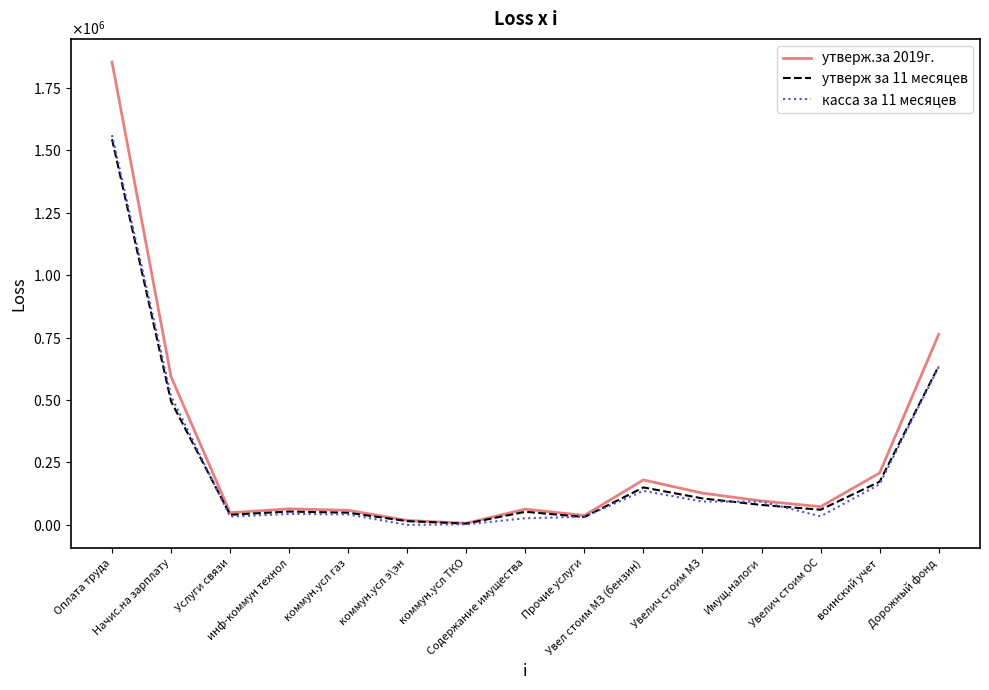

The value of утверж.за 2019г. at Содержание имущества is 63181.0. True or false?

True